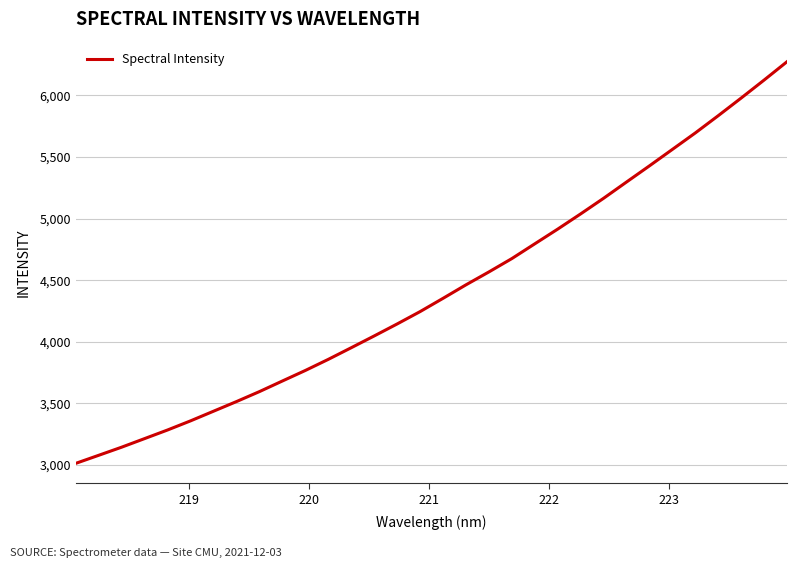

What is the greatest value displayed?

6273.6